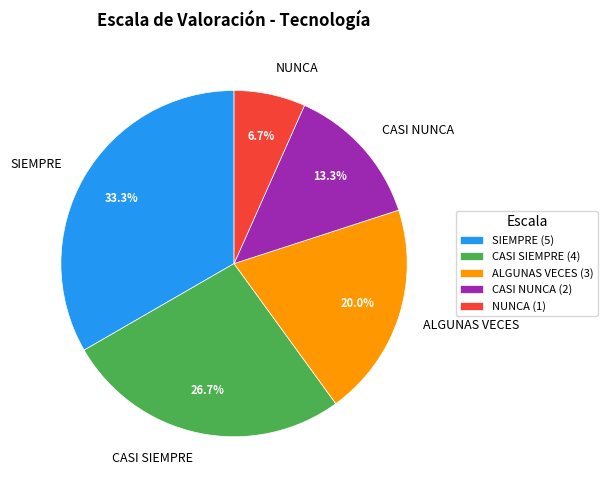

Rank the categories by value from highest to lowest.

SIEMPRE, CASI SIEMPRE, ALGUNAS VECES, CASI NUNCA, NUNCA